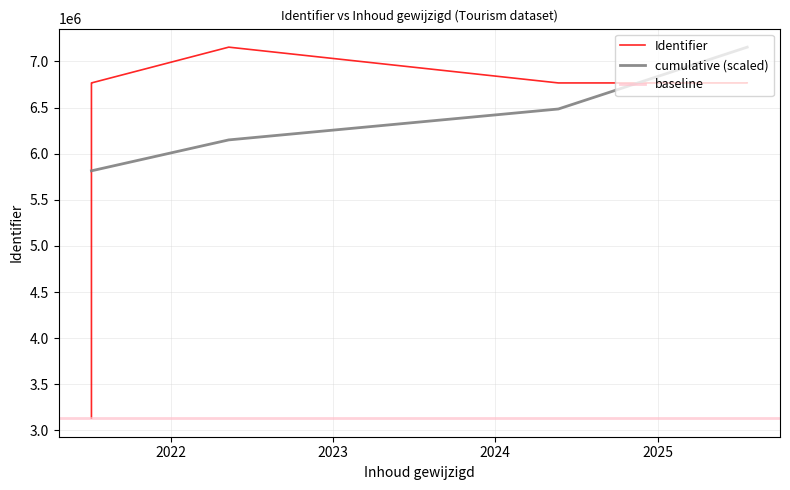

How many points are higher than both their immediate neighbors (excluding endpoints)?

1